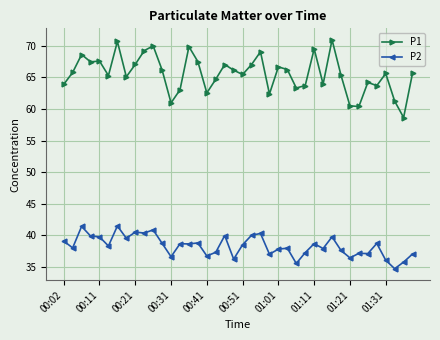

What is the average value of the P1 series?

65.6